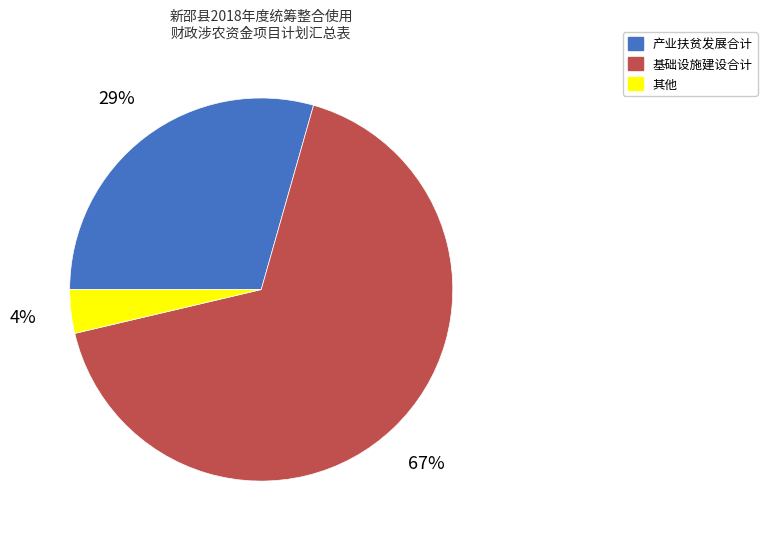

Is it true that 其他 is 4% of the pie?

True